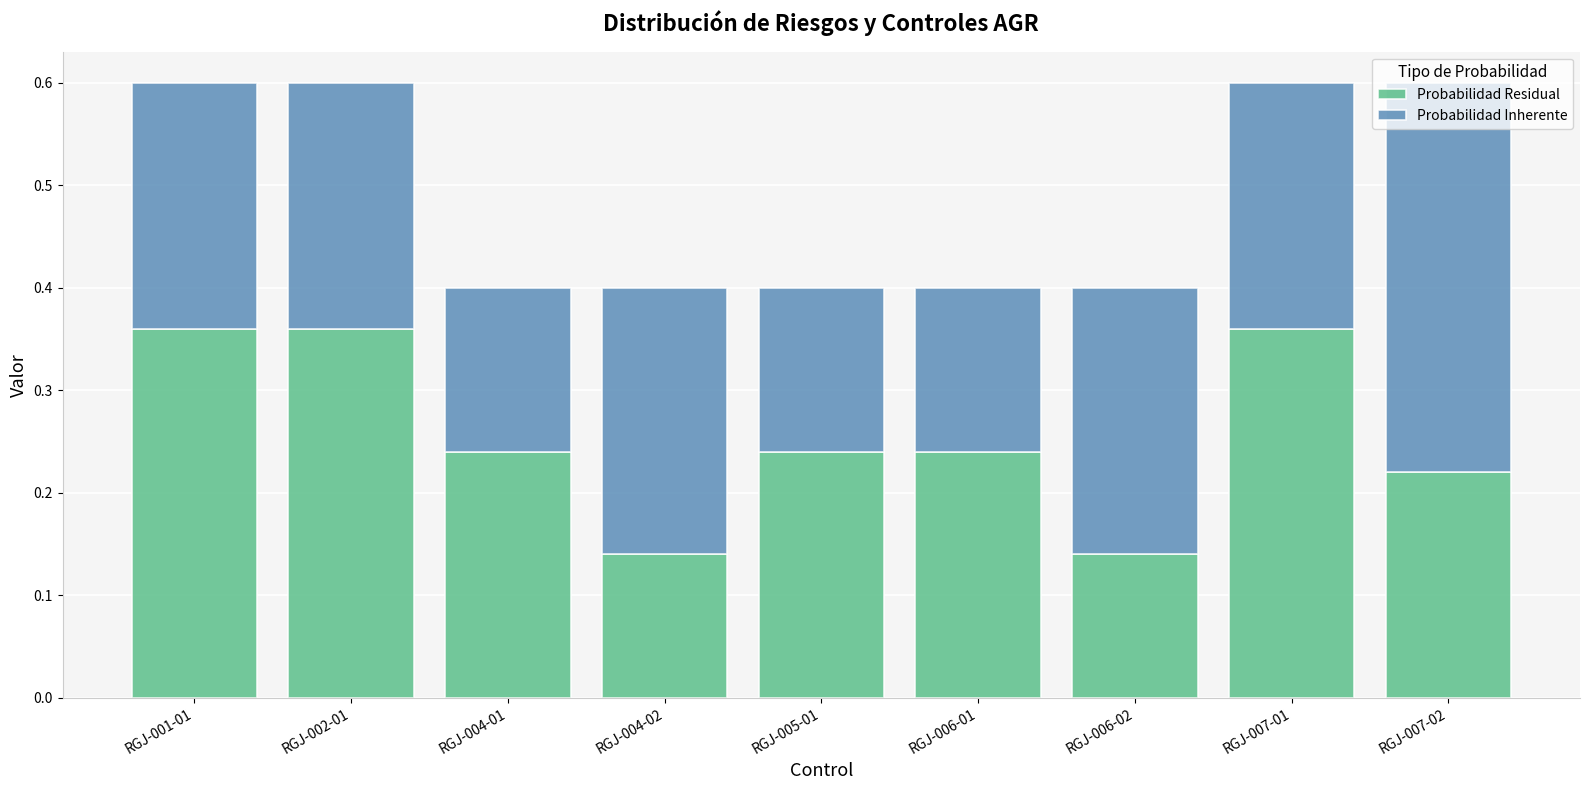

Is it true that Probabilidad Residual equals 0.6 at RGJ-001-01?

False